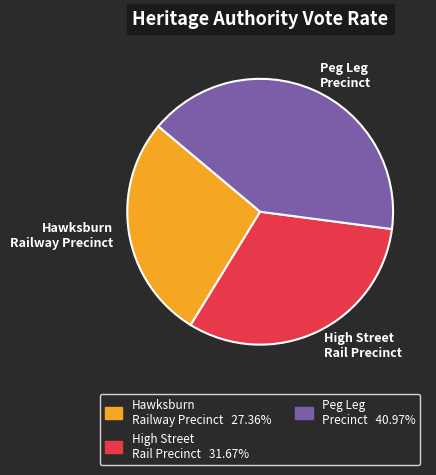

Is there a majority slice in this chart?

No